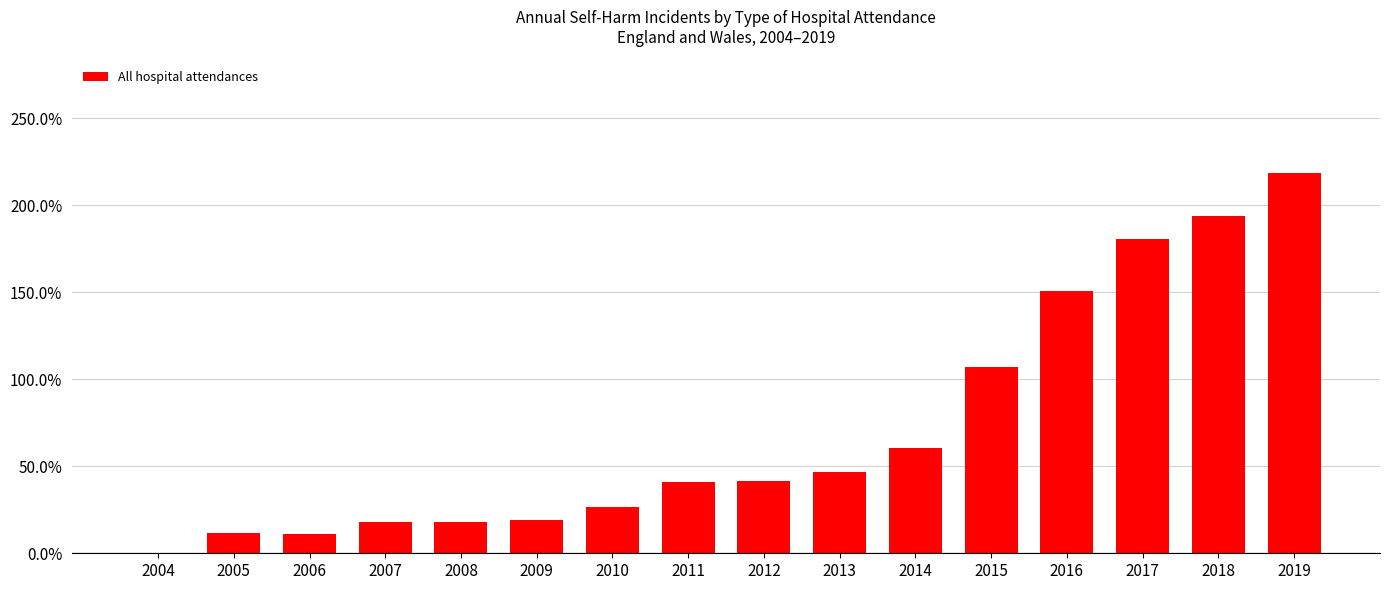

Is it true that the value at 2016 is 150.7?

True